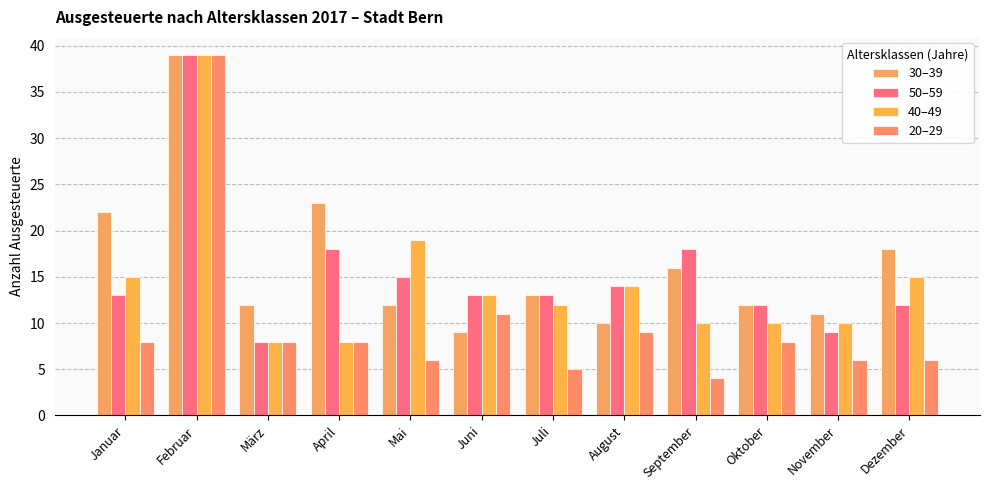

The 20–29 series shows 11 at April. True or false?

False